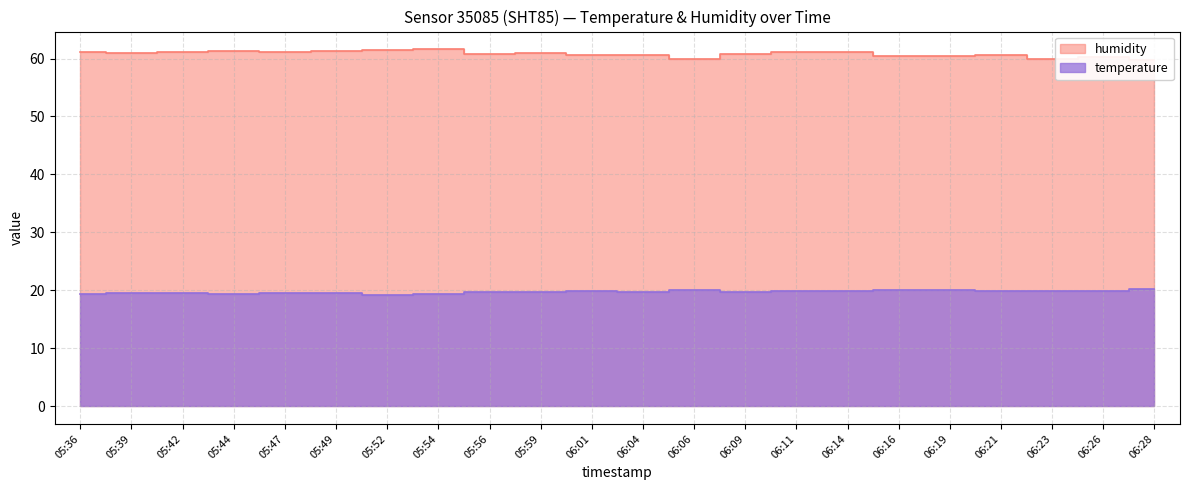

How many data points in humidity are less than 60?

3